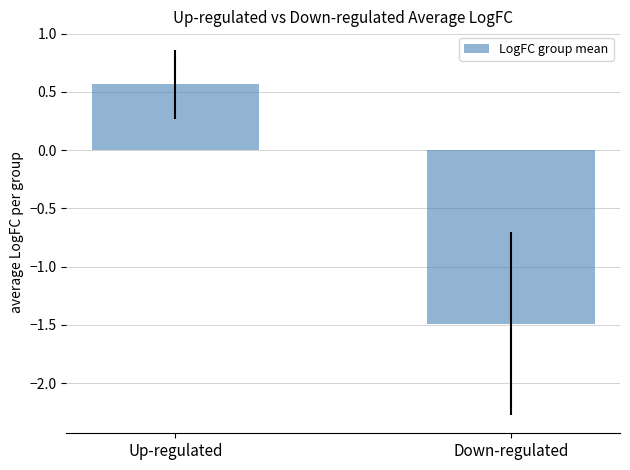

Reading left to right, list all the values displayed in this chart.

Up-regulated=0.6	Down-regulated=-1.5